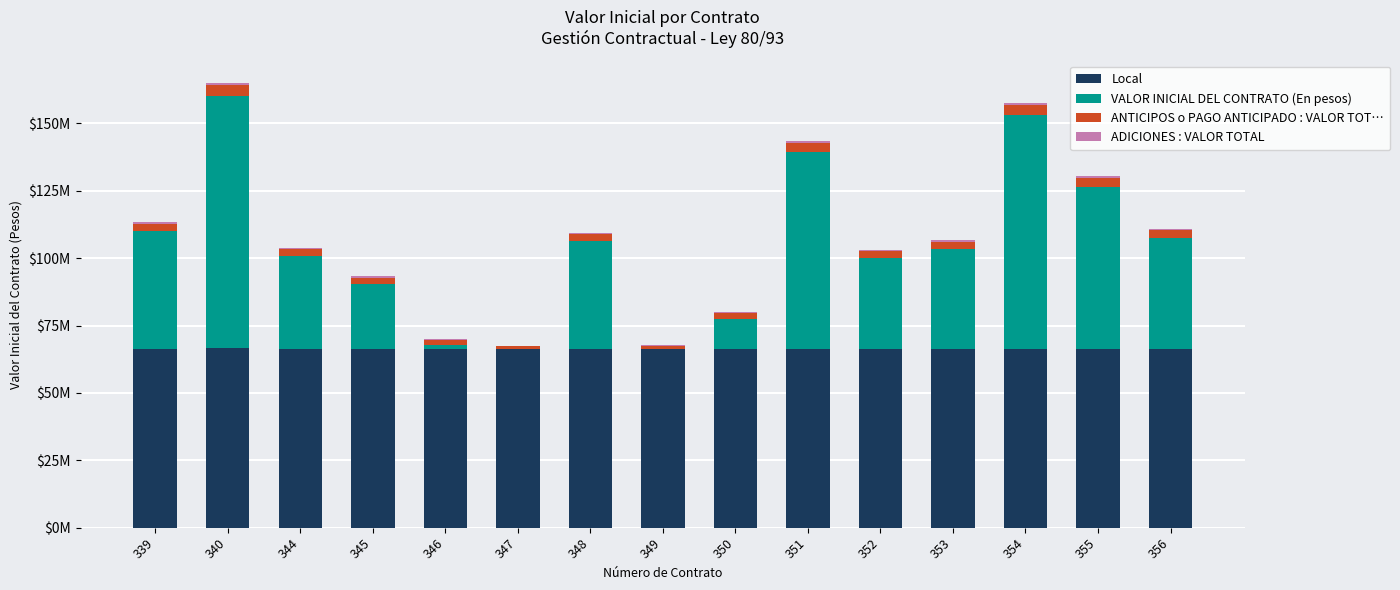

Are the bars horizontal?

No